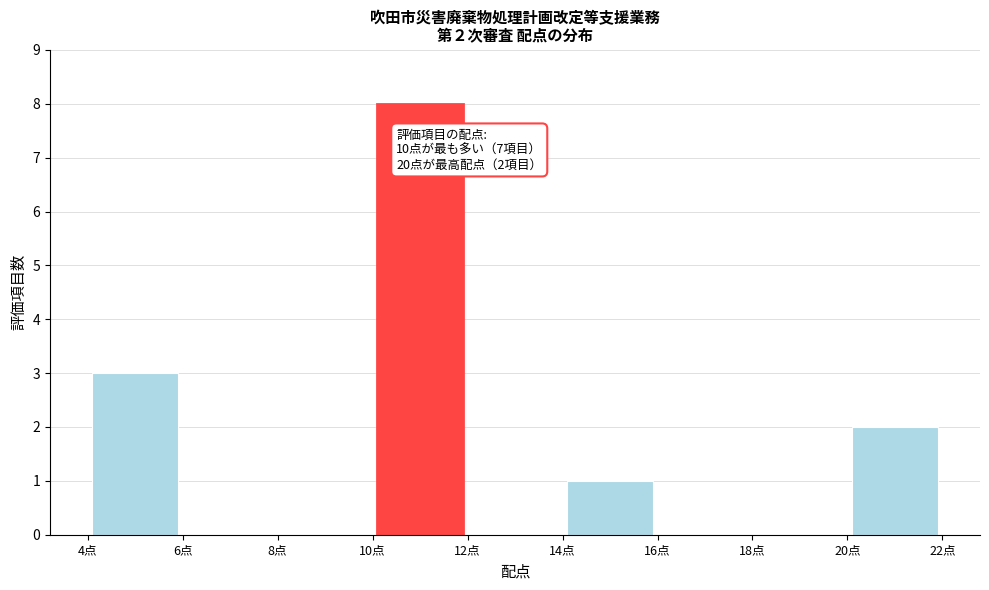

Over which range of the x-axis is the bar tallest?

10 to 12